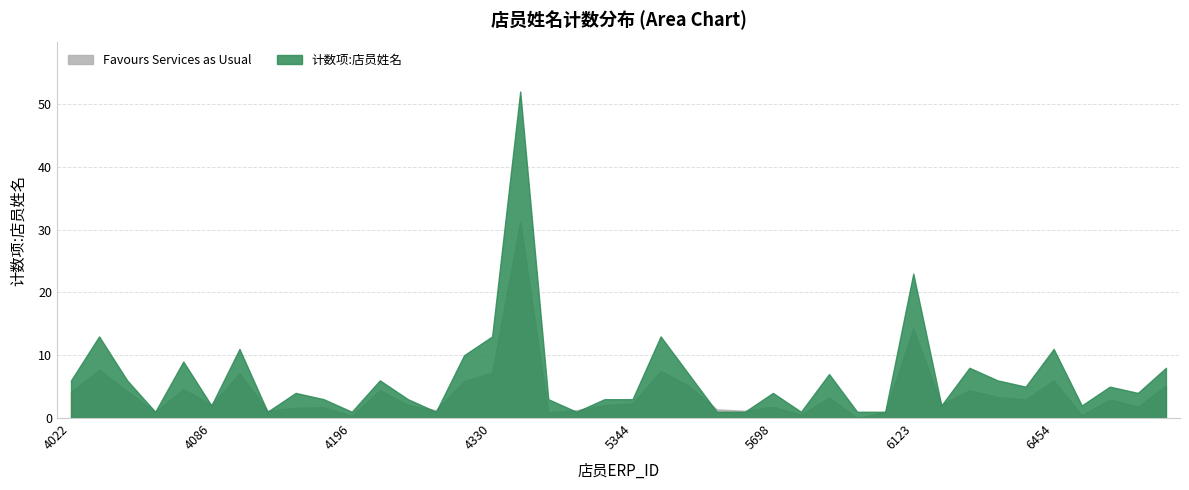

What is the sum of the values at 4444 and 4562?

6